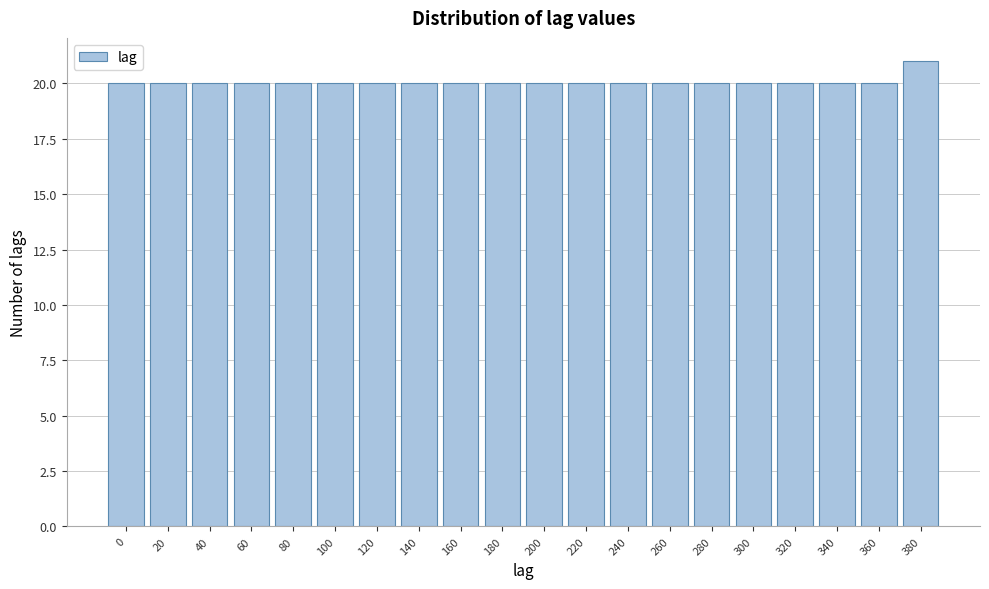

Reading left to right, extract all data points from this chart.

20	20	20	20	20	20	20	20	20	20	20	20	20	20	20	20	20	20	20	21